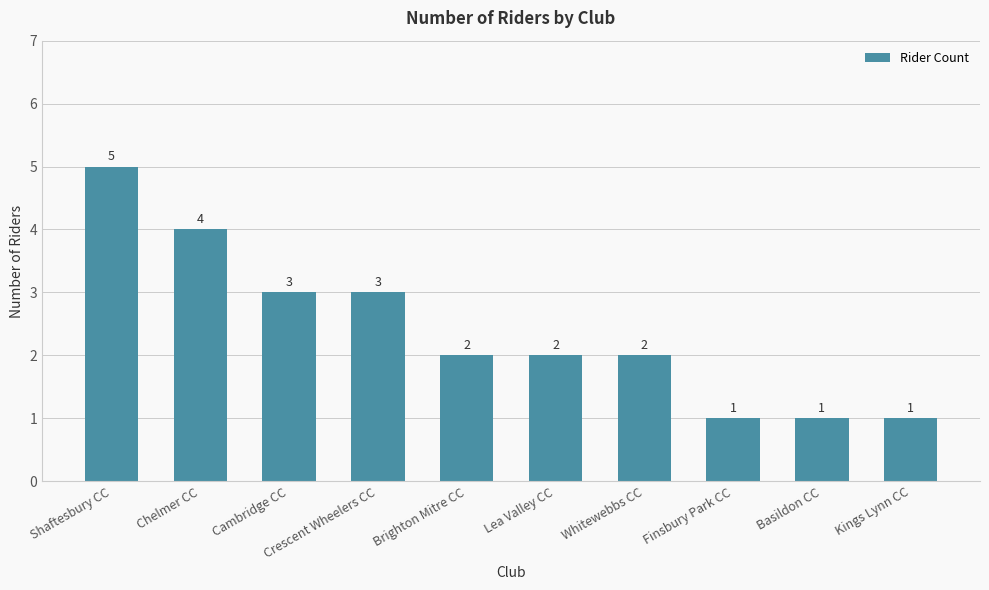

Approximately how many times larger is the value at Chelmer CC compared to Brighton Mitre CC?

2.0